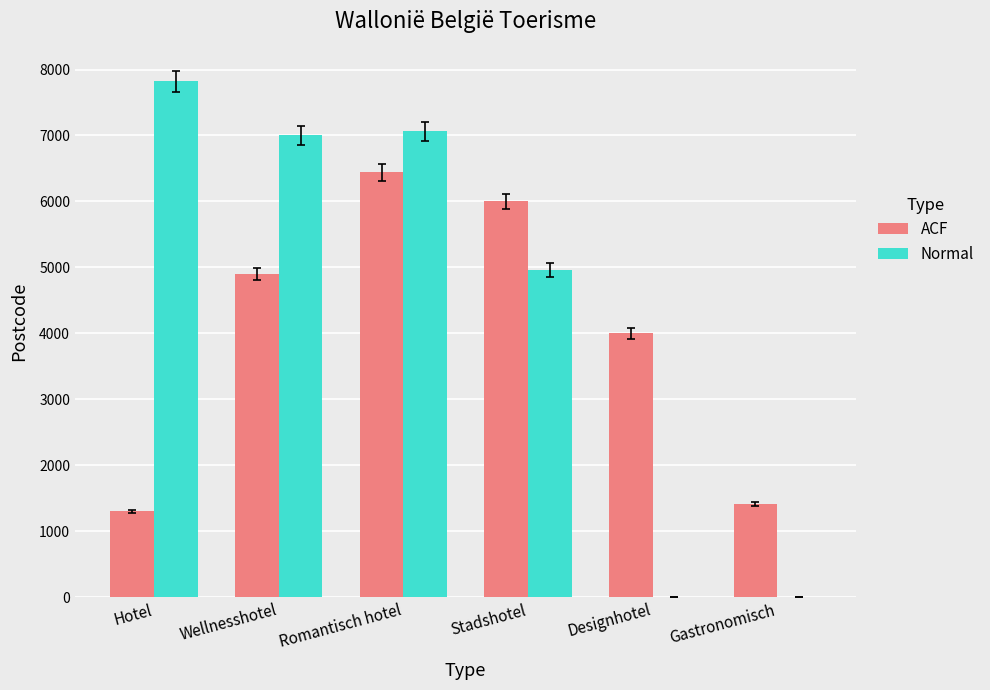

Where is Normal nearest to the value 3911?

Stadshotel